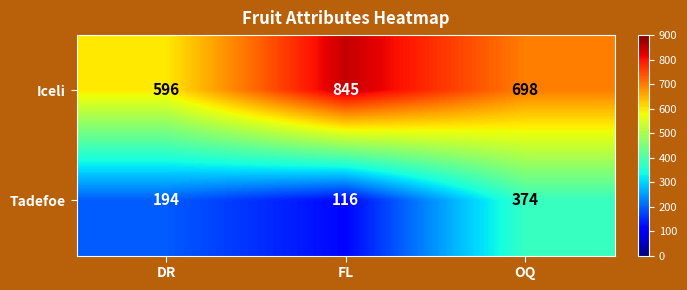

What is the average value of the Tadefoe series?

228